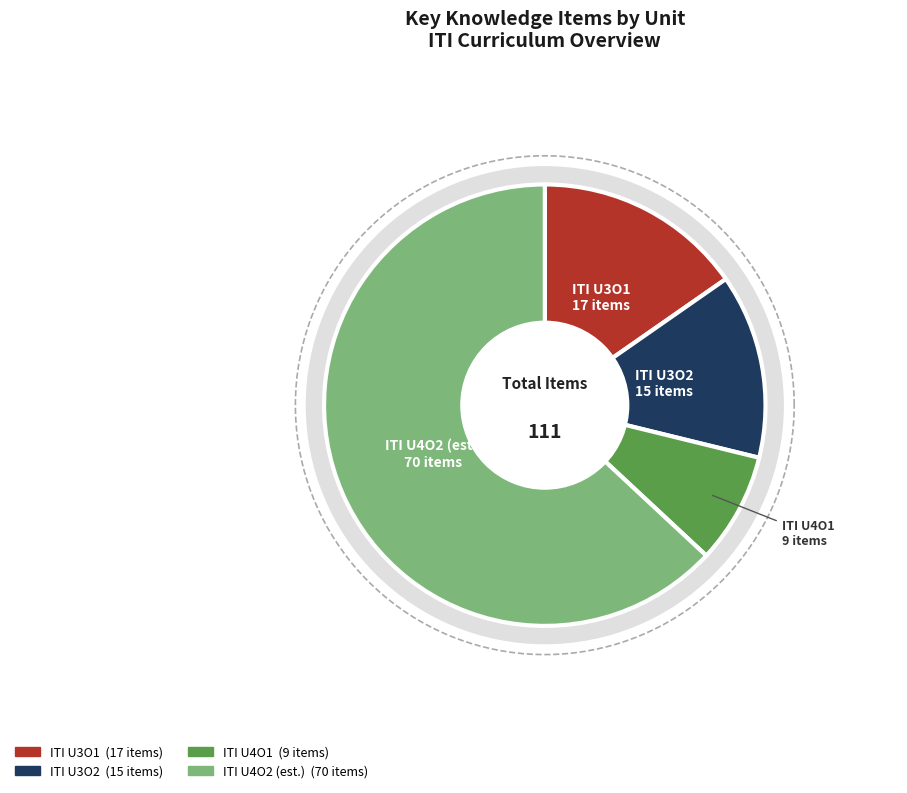

Which slice is the largest?

ITI U4O2